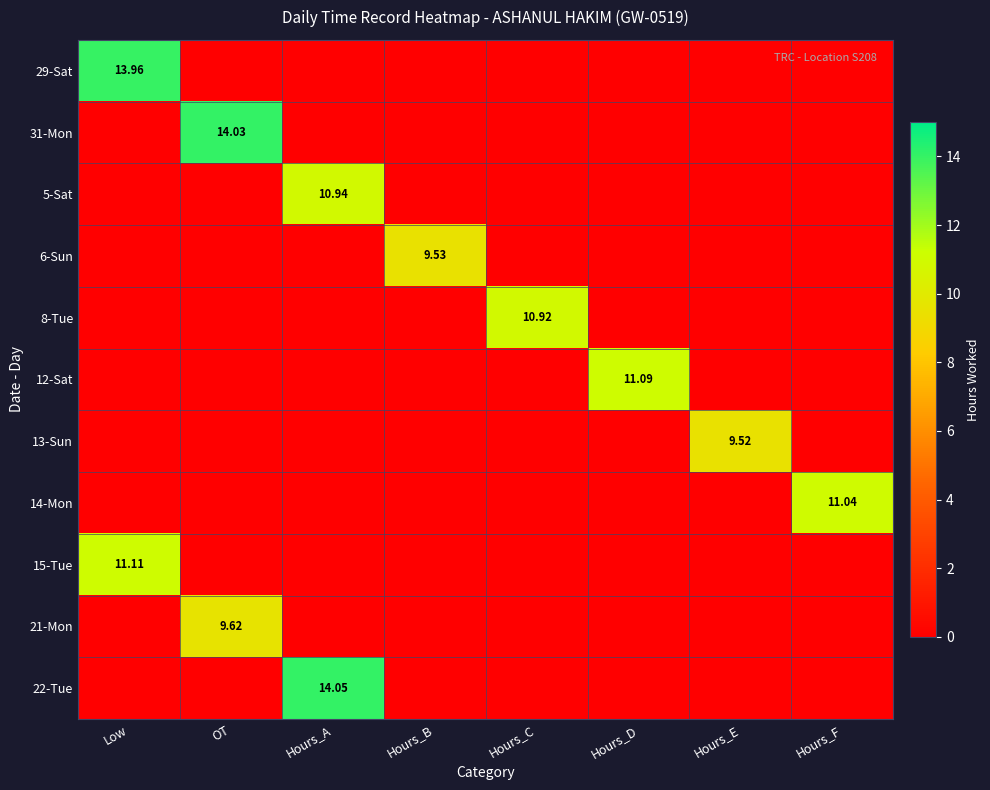

Which series has the largest total across all categories?

22-Tue